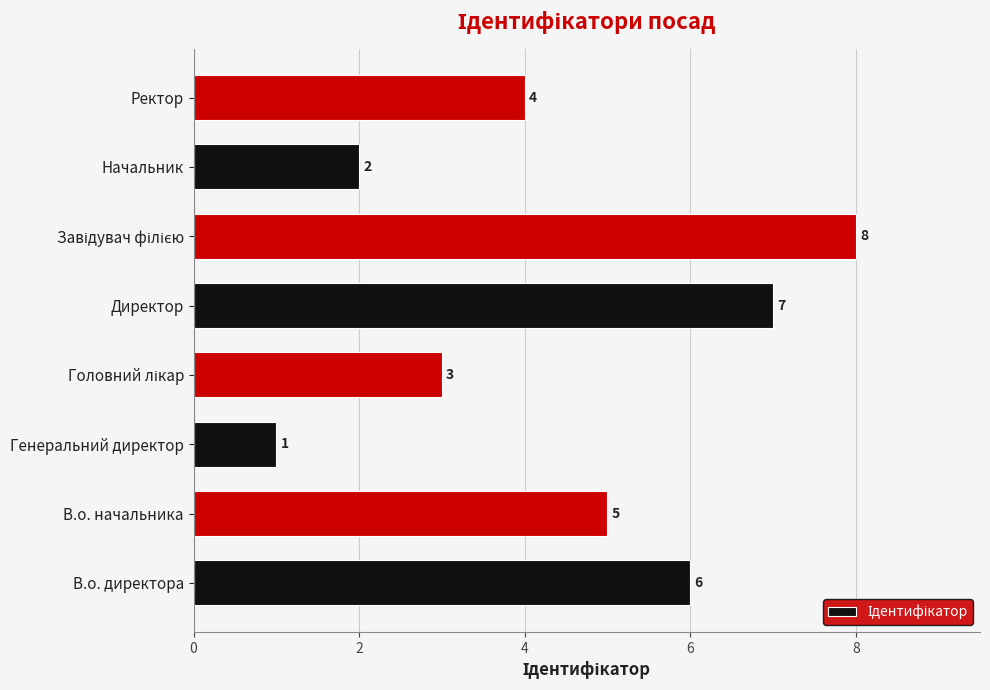

What is the greatest value displayed?

8